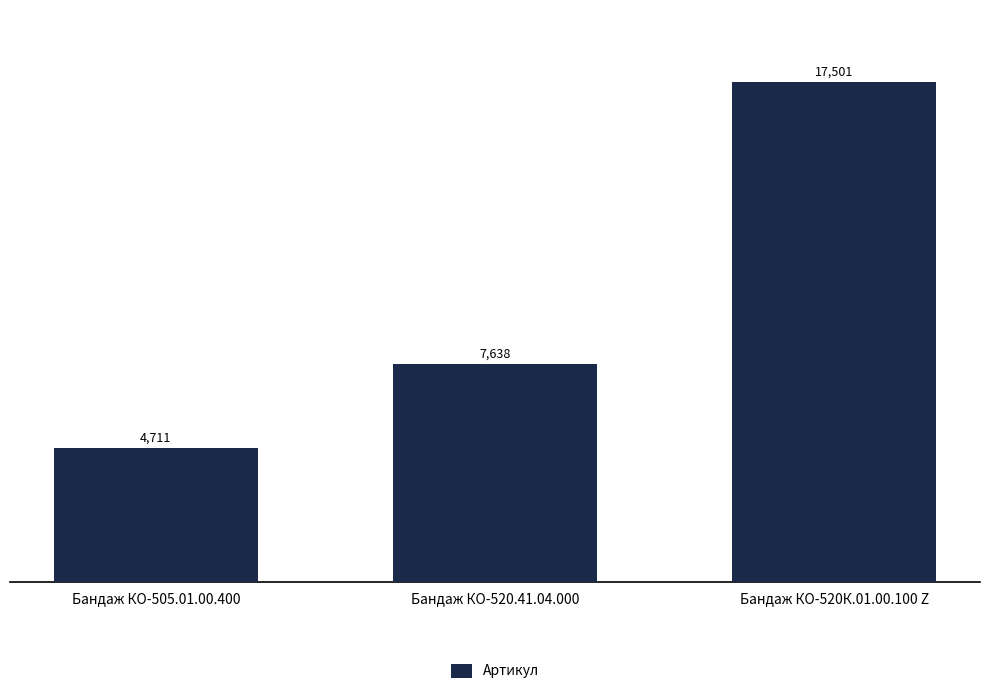

What value does the data have at Бандаж КО-520К.01.00.100 Z, to the nearest 100?

17500